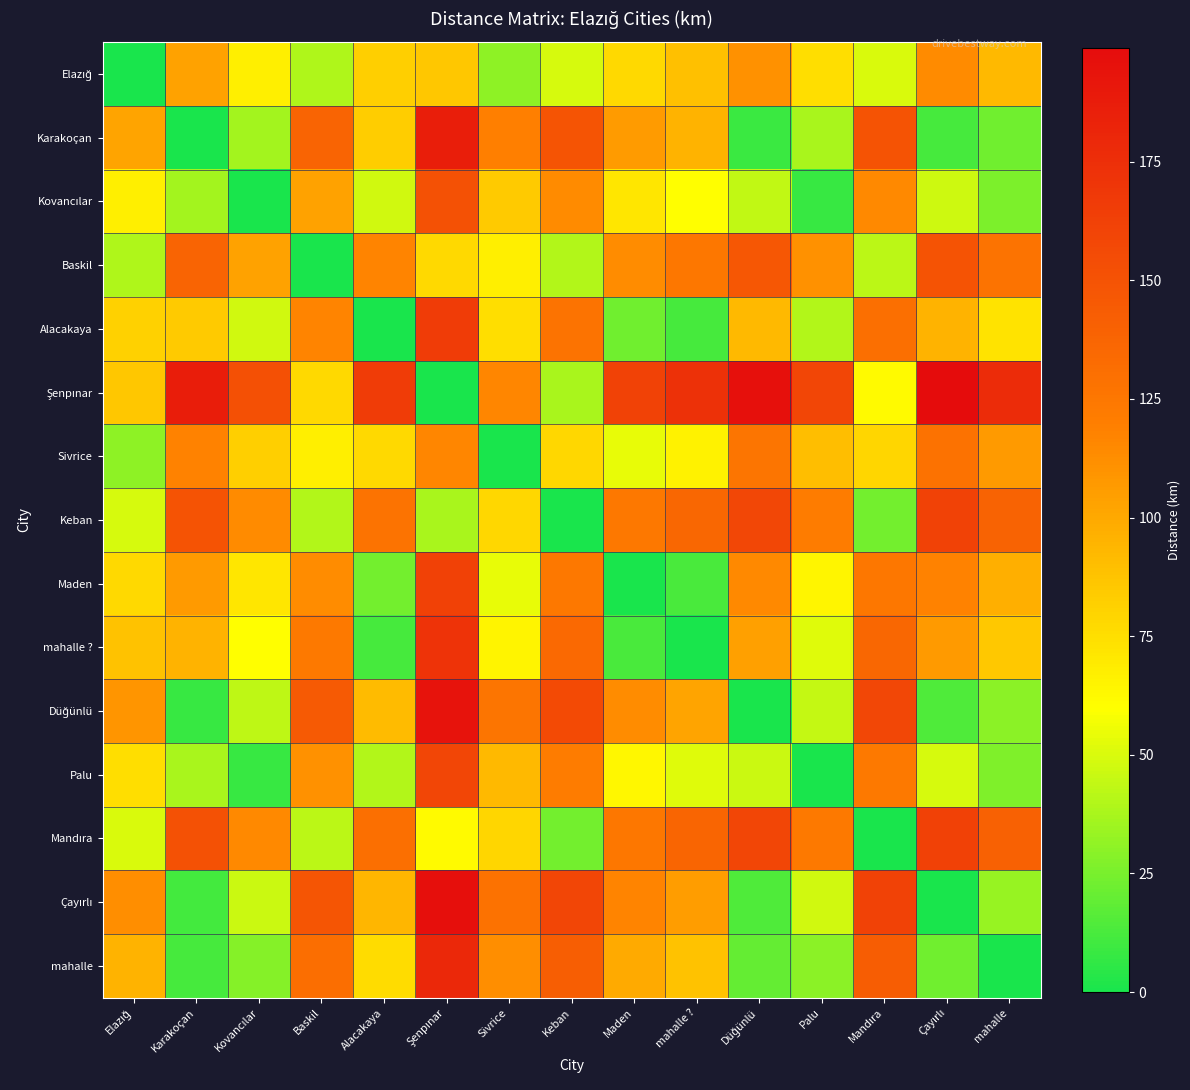

At how many categories does at least one series exceed 65?

15